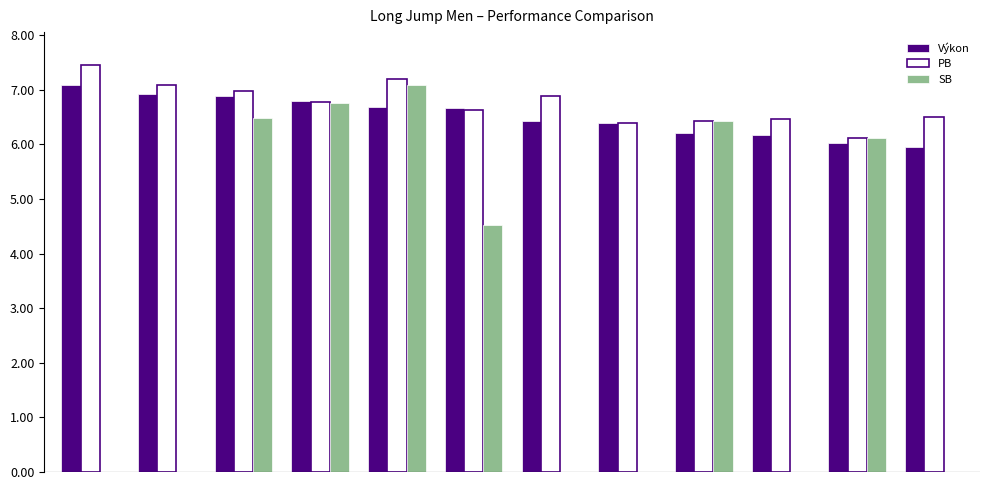

Are the bars horizontal?

No